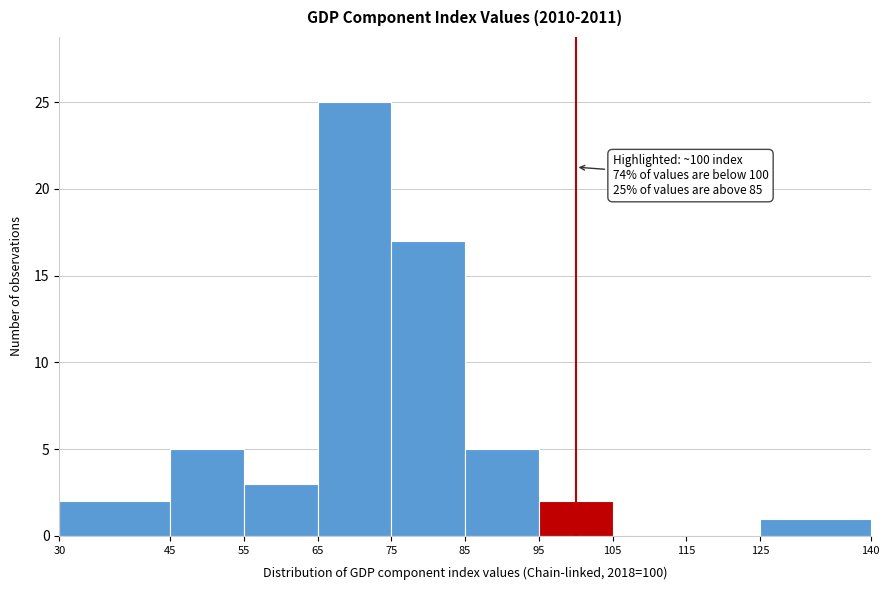

Over which range of the x-axis is the bar tallest?

65 to 75